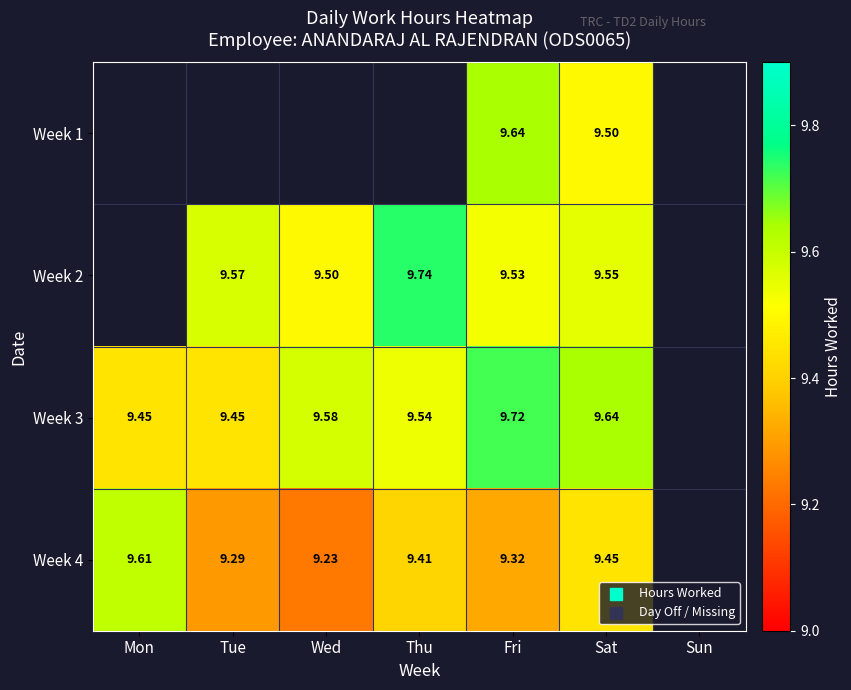

The value of Week 4 at Mon is 9.6. True or false?

True